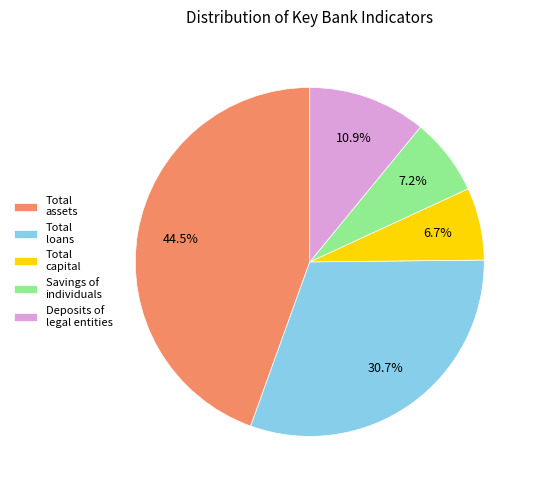

What is the ratio of the value at Total assets to the value at Savings of individuals?

6.2